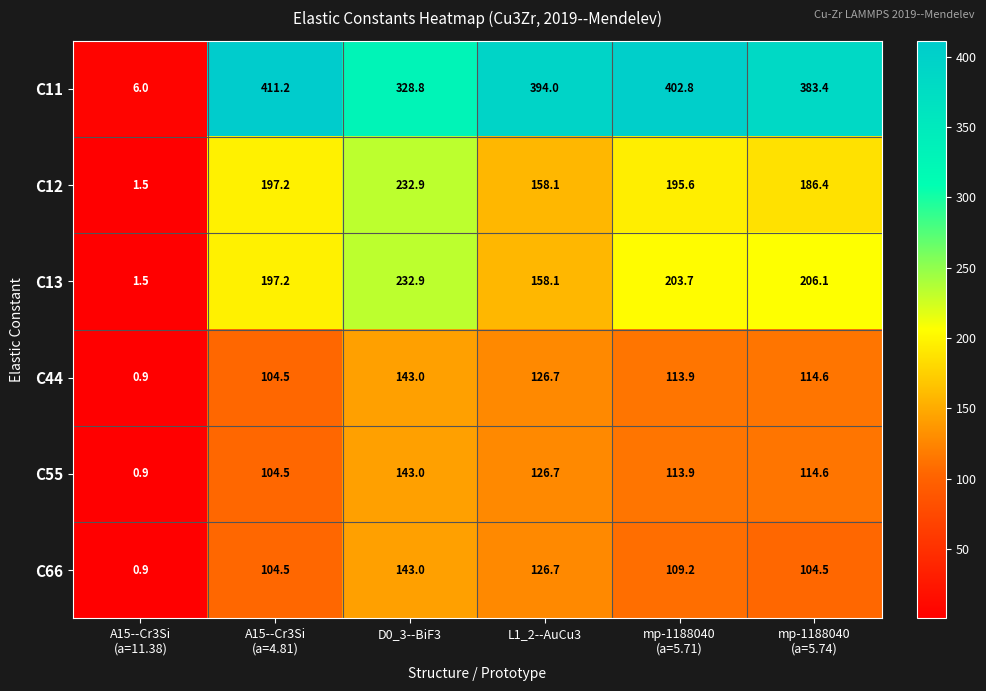

What is the minimum value shown in the chart?

0.9